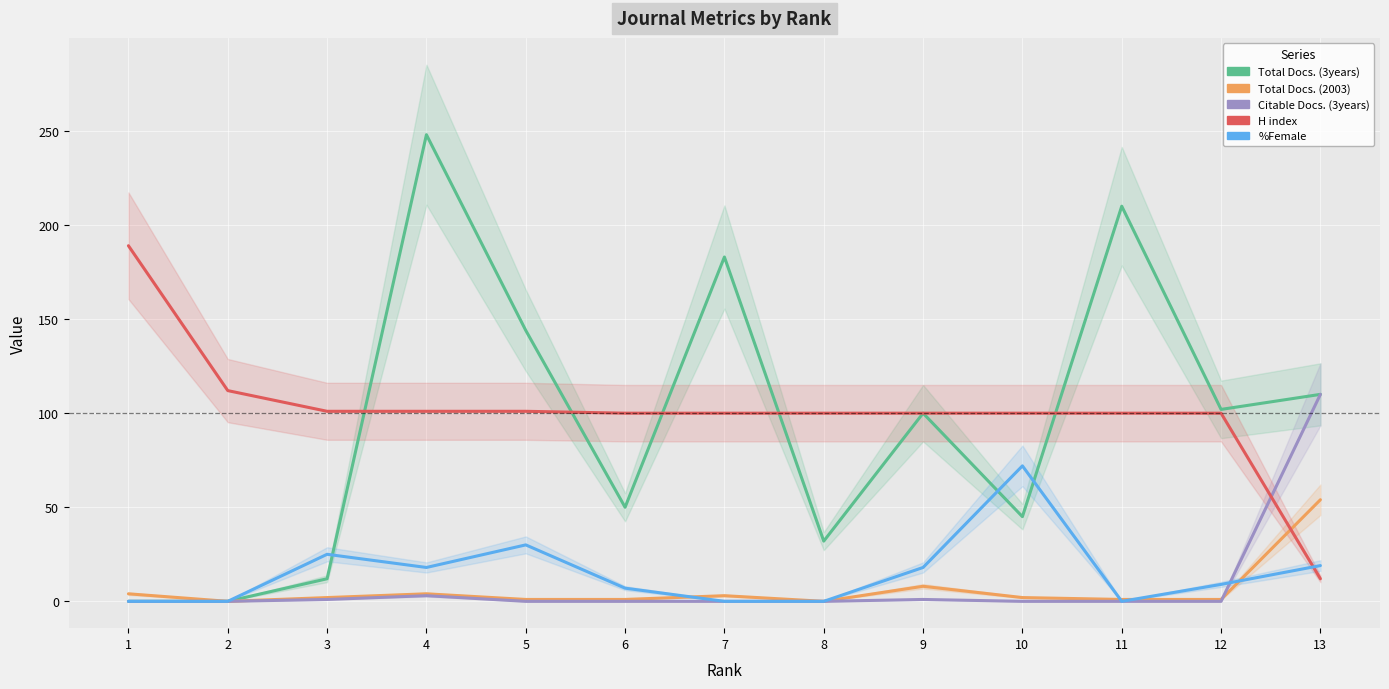

How many intersections are there between Total Docs. (3years) and H index?

5